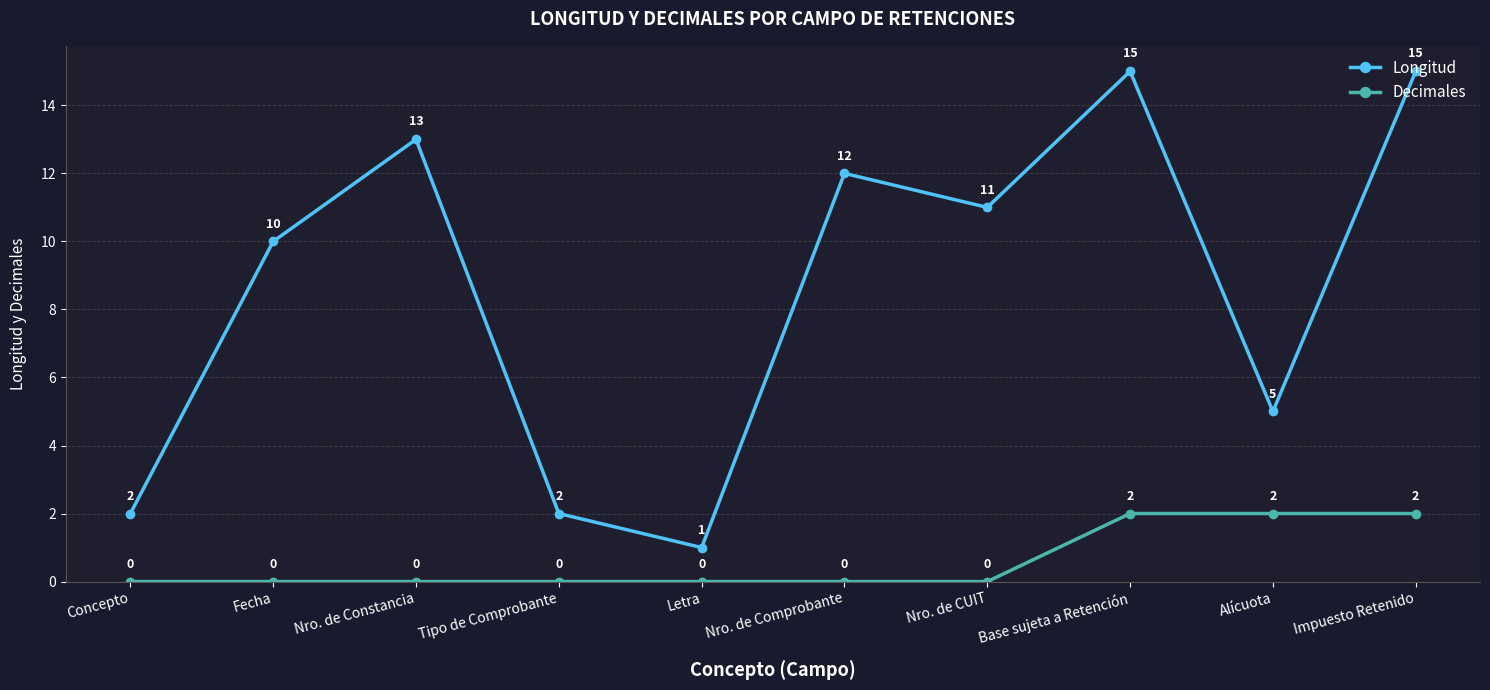

What position from the left is Fecha?

2